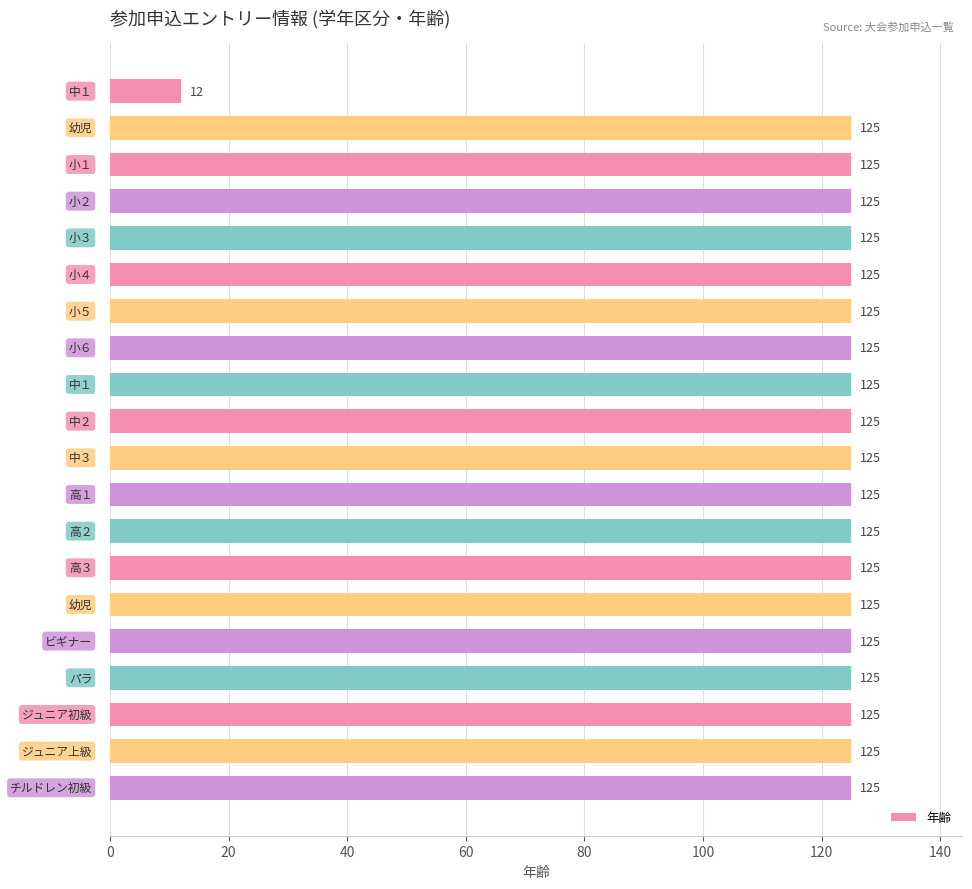

What is the average value?

119